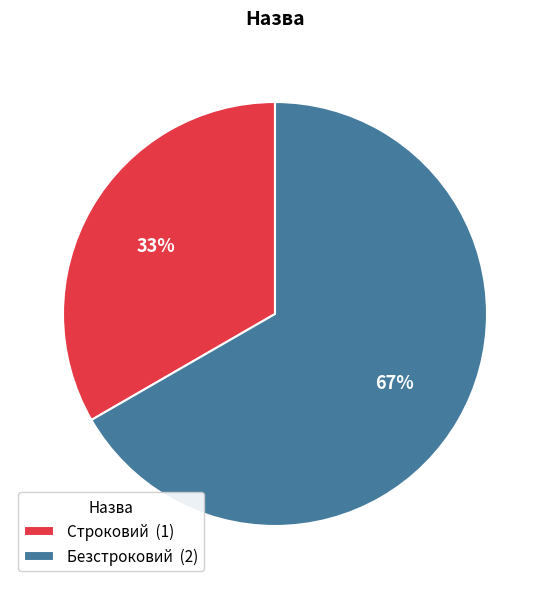

What is the largest slice in the pie chart?

Безстроковий